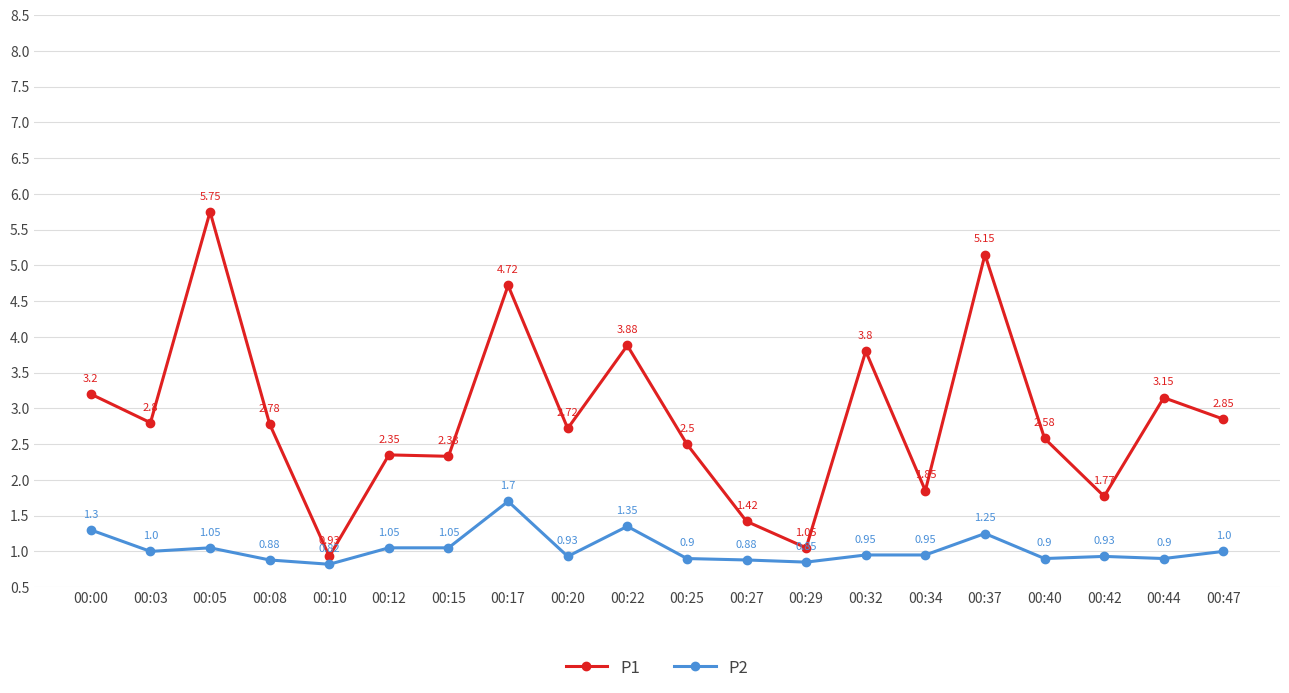

List the series in order of their peak value, lowest first.

P2, P1